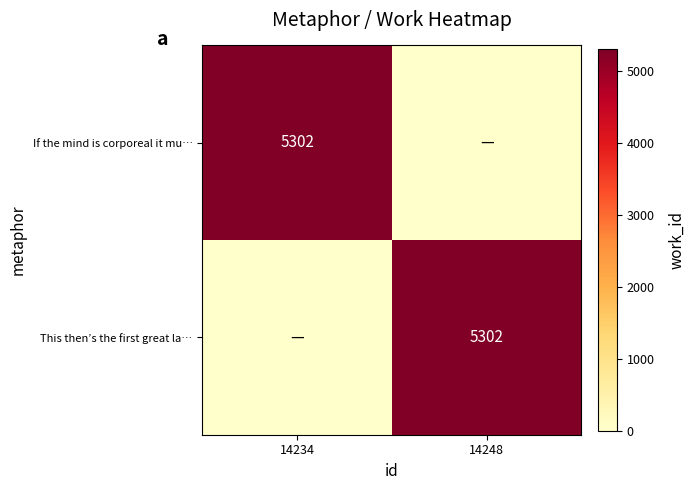

The If the mind is corporeal it mu… series shows 5302 at 14234. True or false?

True